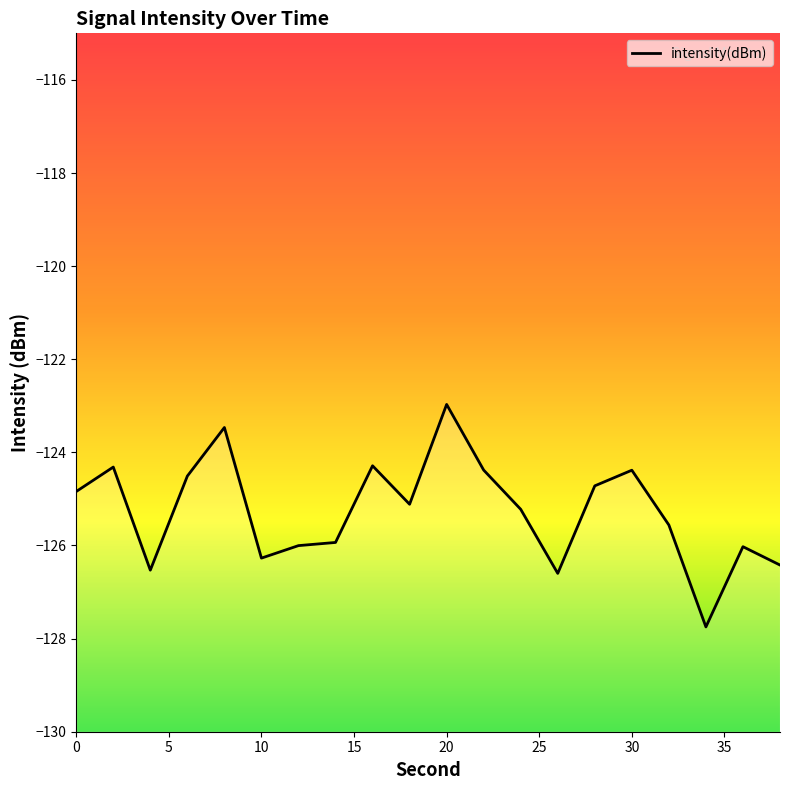

Where is the data nearest to the value -125?

18